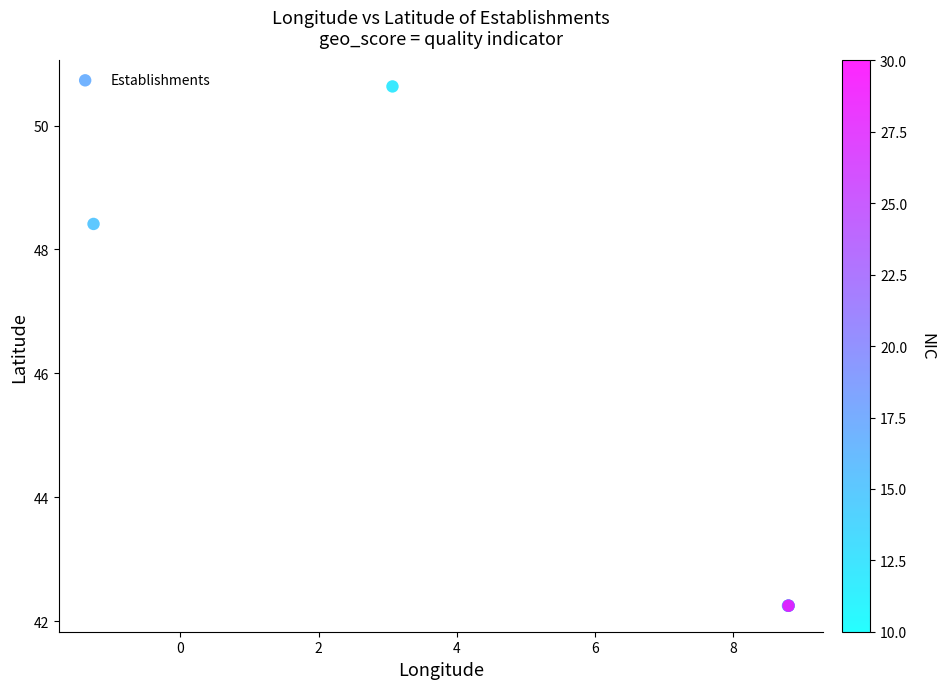

What Y value in the scatter plot is closest to 46?

48.4